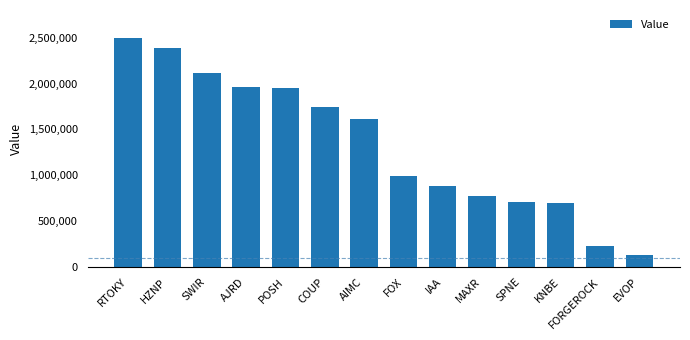

At which label does the data first exceed 1613250?

RTOKY